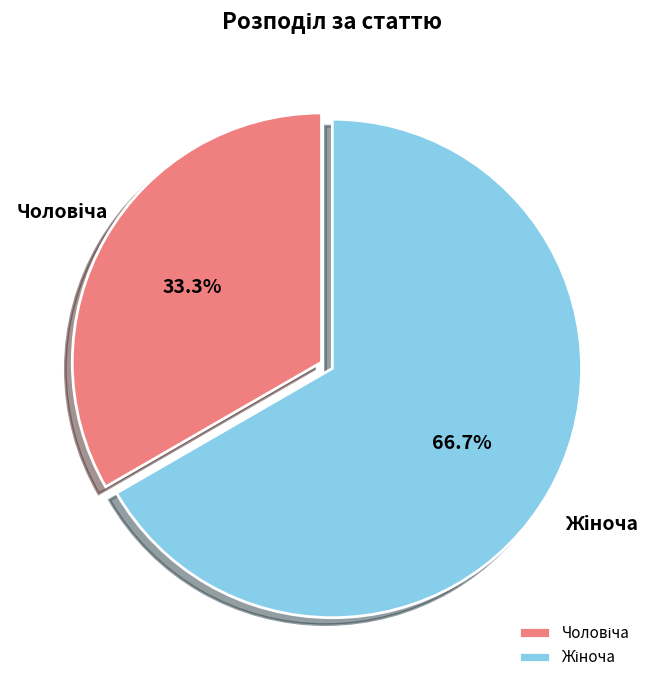

Does any single category account for the majority?

Yes